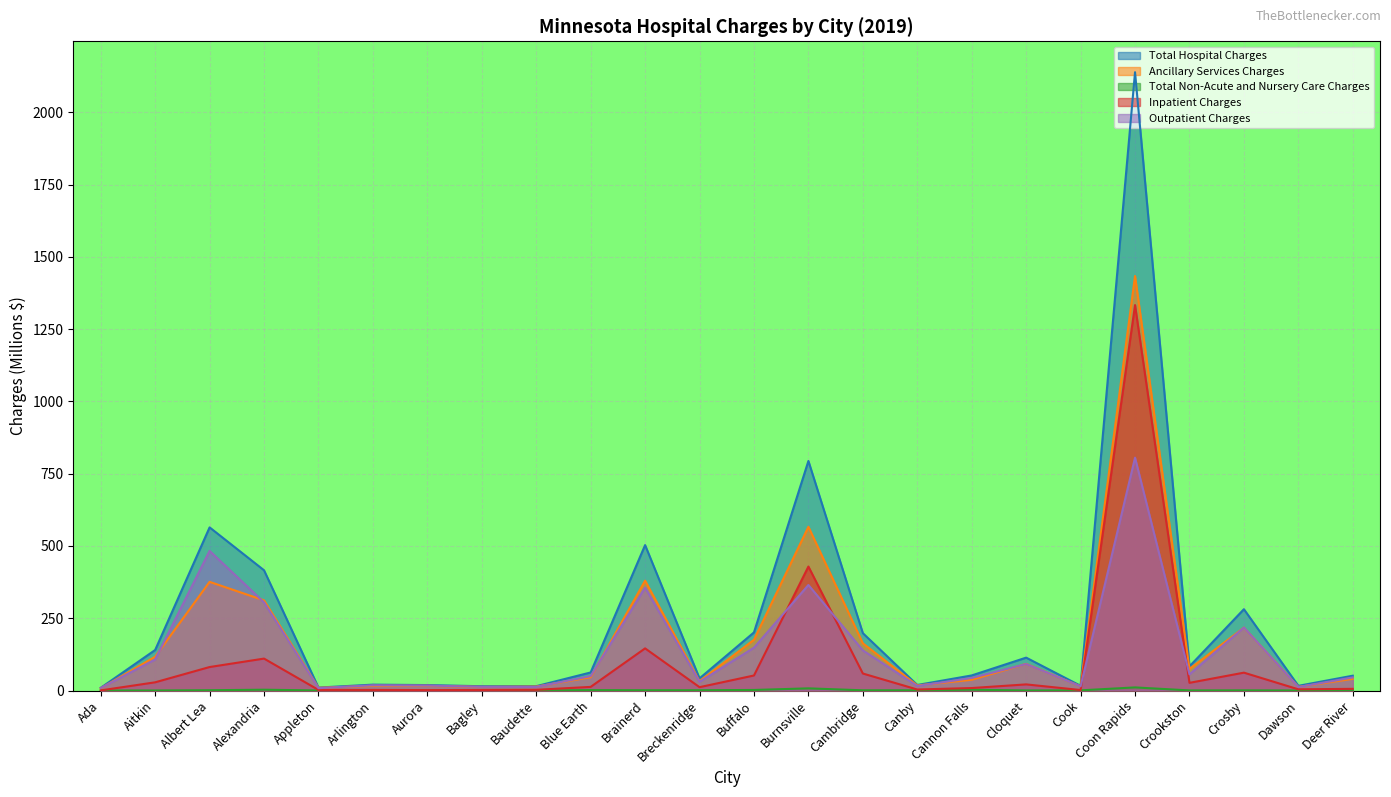

What position from the left is Alexandria?

4